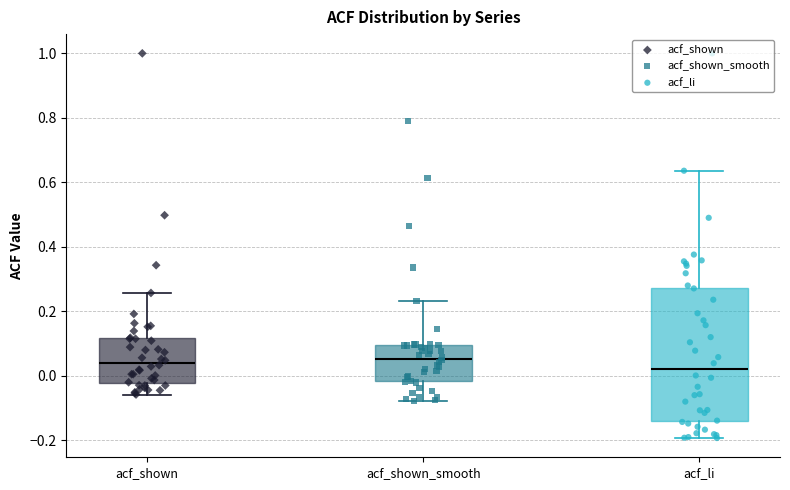

Reading left to right, transcribe this box plot: for each box, give where its median line is, the range the box spans, and where its two whiskers end, as read against the y-axis. The values are not printed on the chart, so give them approximately, as read against the axis.

acf_shown: median 0.04, box -0.02 to 0.12, whiskers -0.06 to 0.26
acf_shown_smooth: median 0.06, box -0.02 to 0.10, whiskers -0.08 to 0.24
acf_li: median 0.02, box -0.14 to 0.28, whiskers -0.20 to 0.64